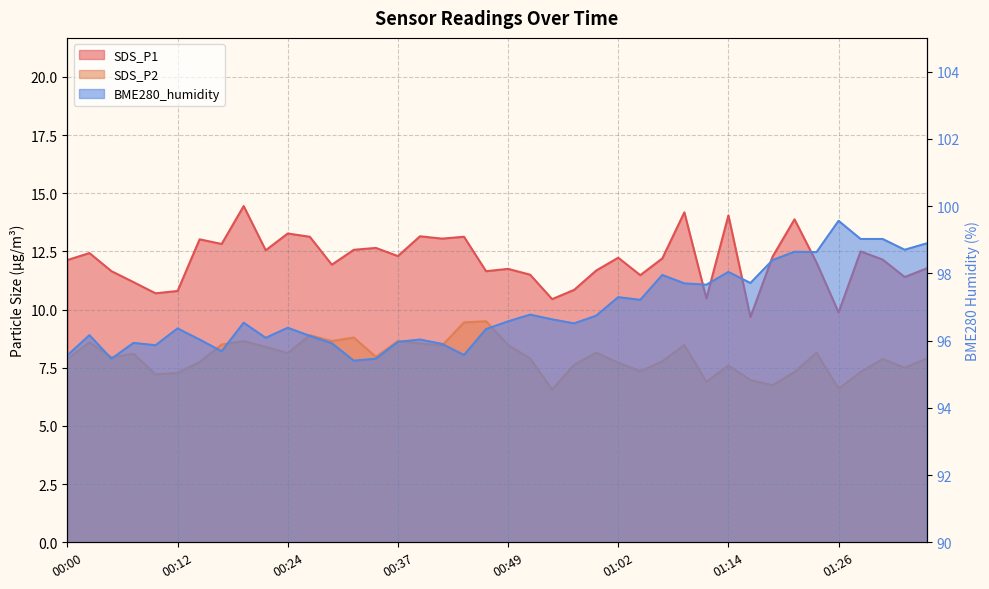

Where is the first local minimum for SDS_P2?

00:05